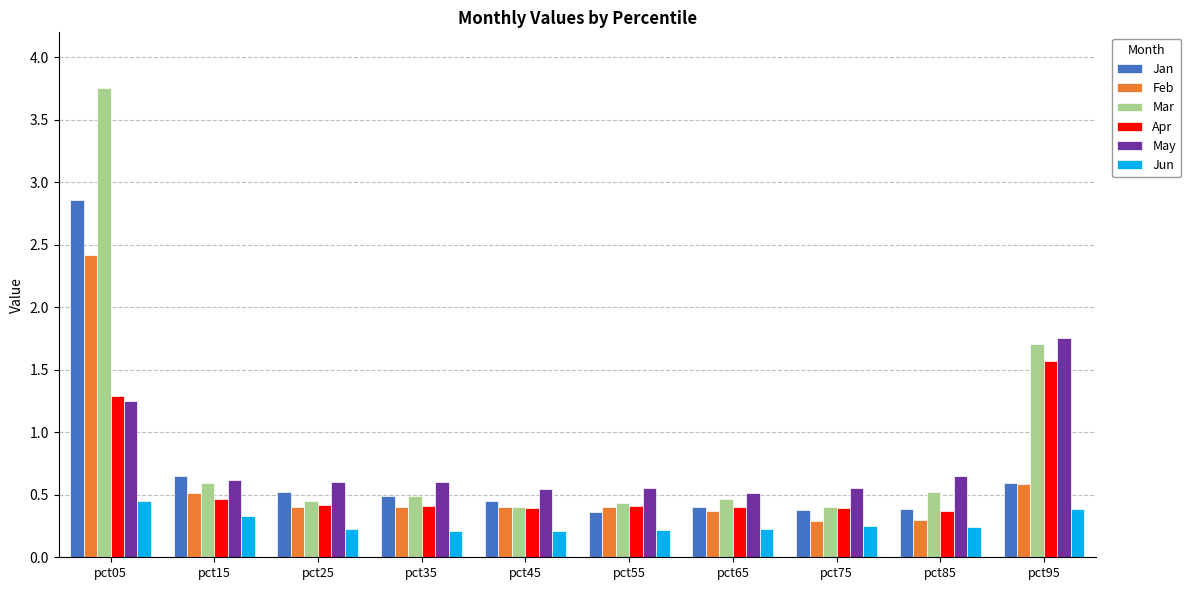

Which series has the largest range (max minus min)?

Mar